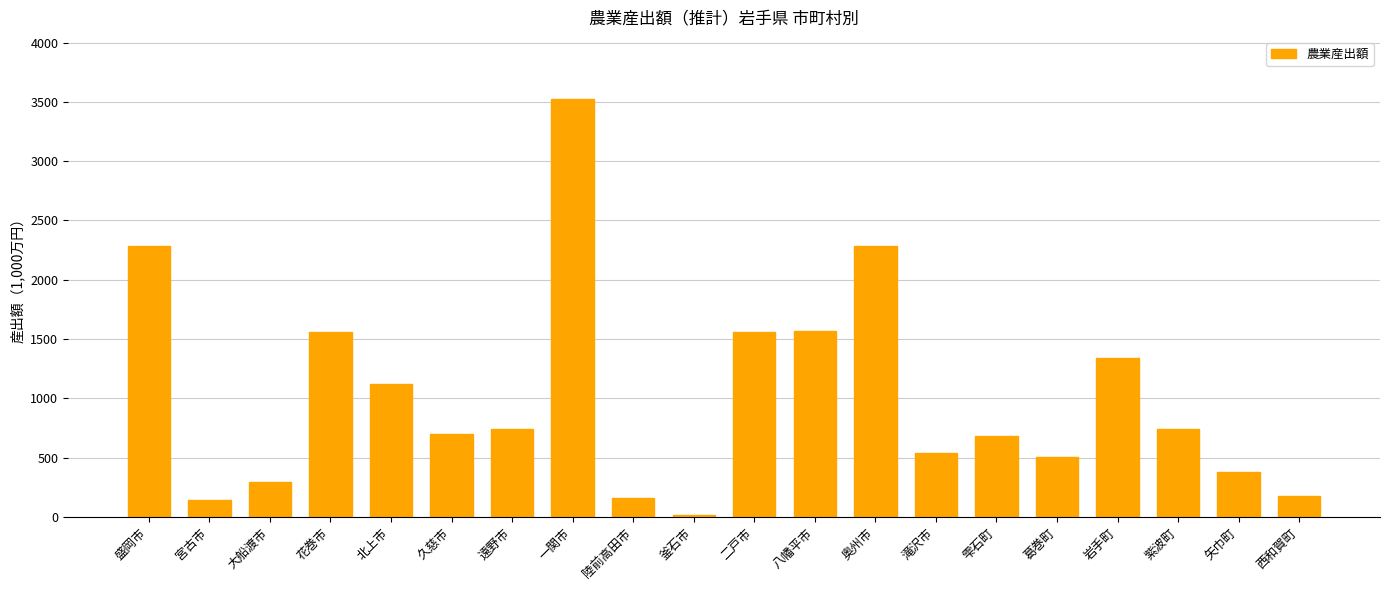

Is it true that the value at 岩手町 is 1340?

True